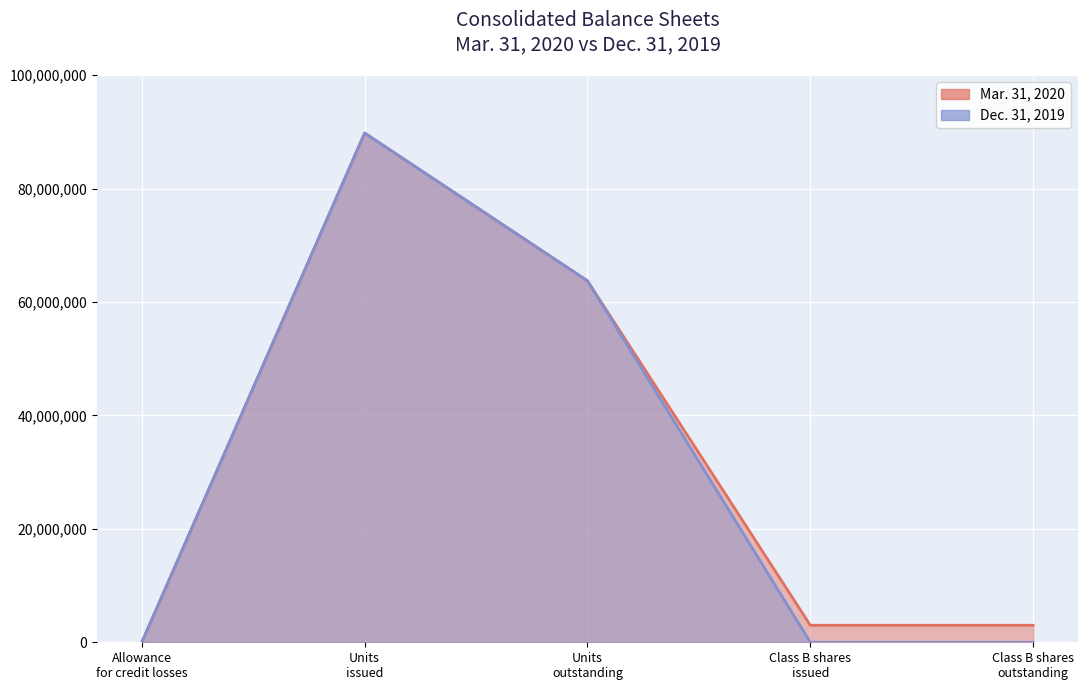

What is the label of the 3rd point from the left?

Units outstanding